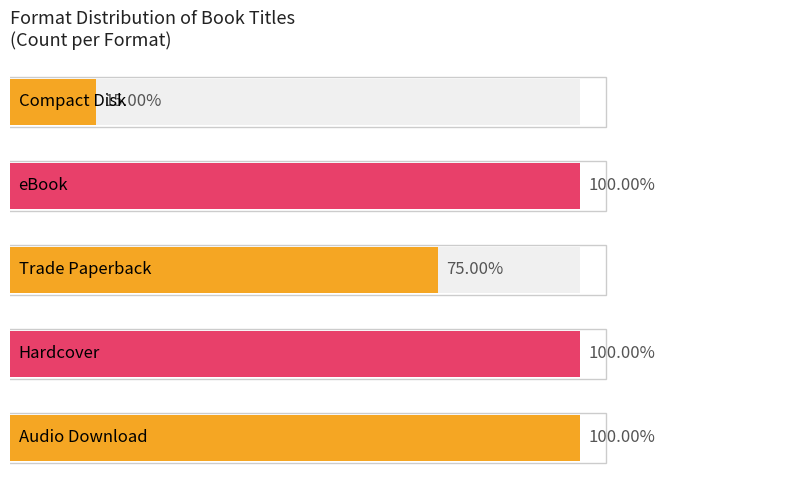

The chart shows a value of 20 at 0. True or false?

True